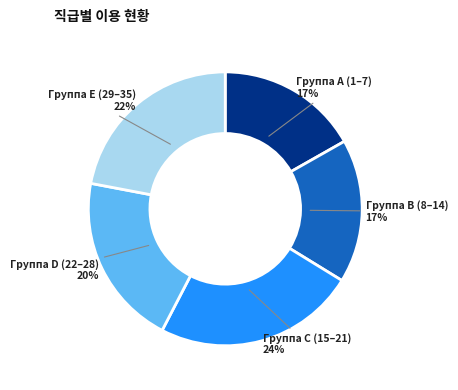

To the nearest percent, what is the average slice percentage?

20%